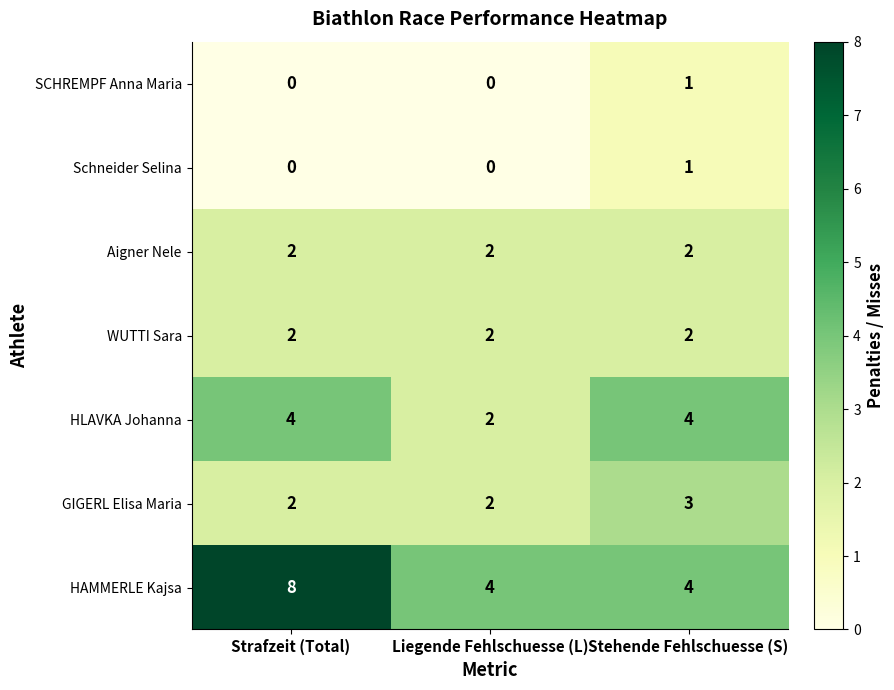

The Aigner Nele series shows 3 at Stehende Fehlschuesse (S). True or false?

False